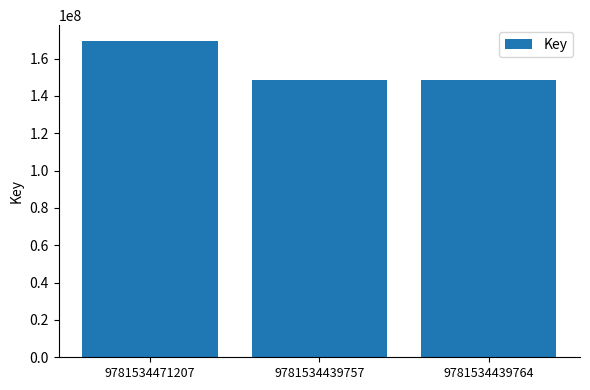

How many distinct data groups are displayed?

1